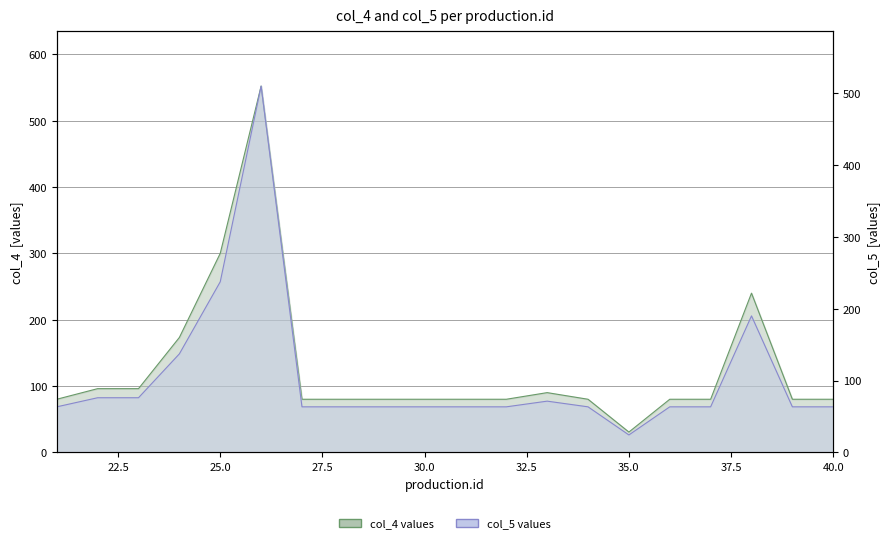

Is the value of col_5 at 30 greater than the value of col_4 at 32?

No